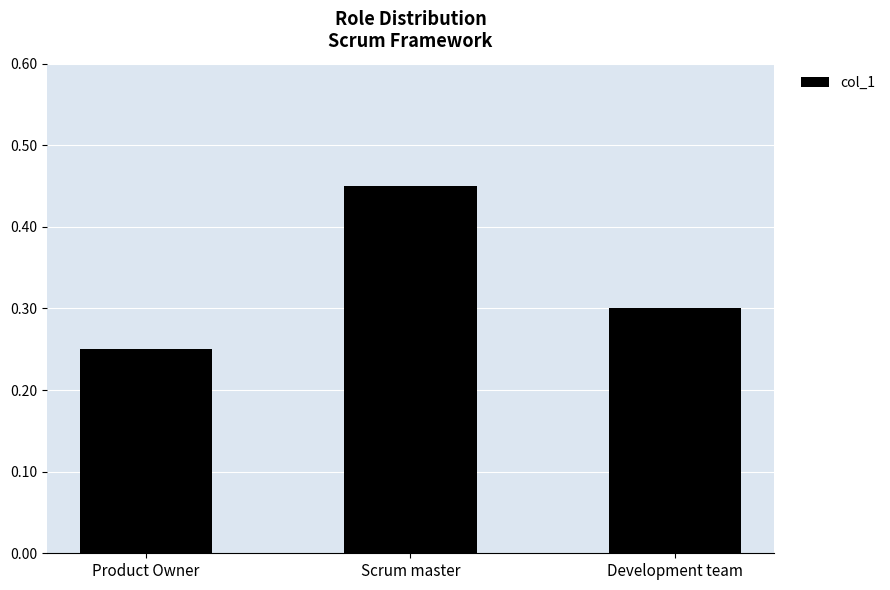

How many values are between 0 and 1?

3